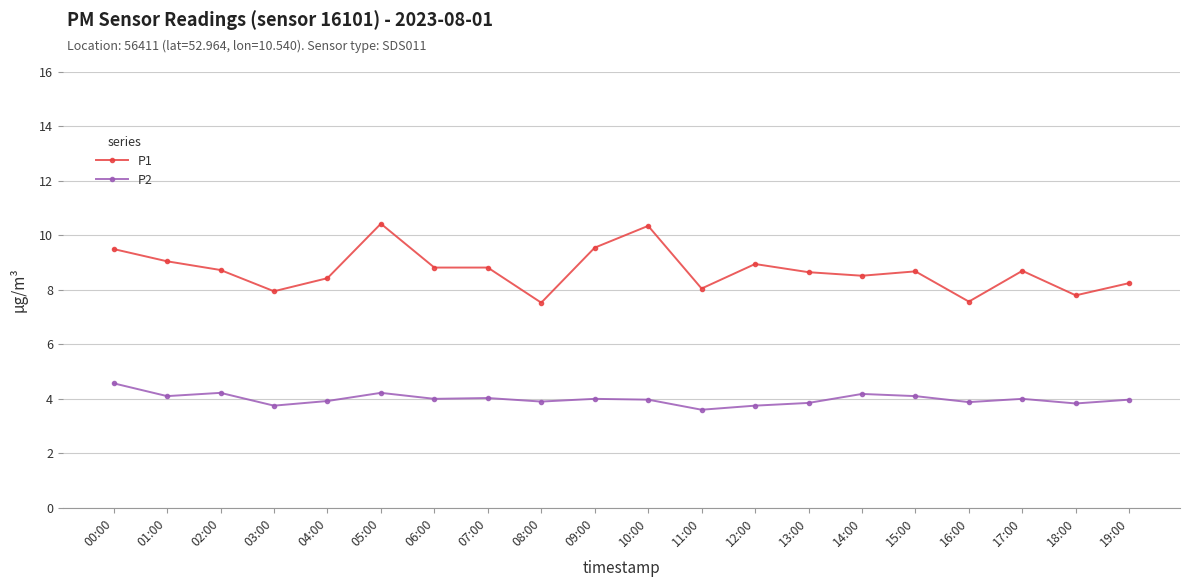

Which series has the largest total across all categories?

P1